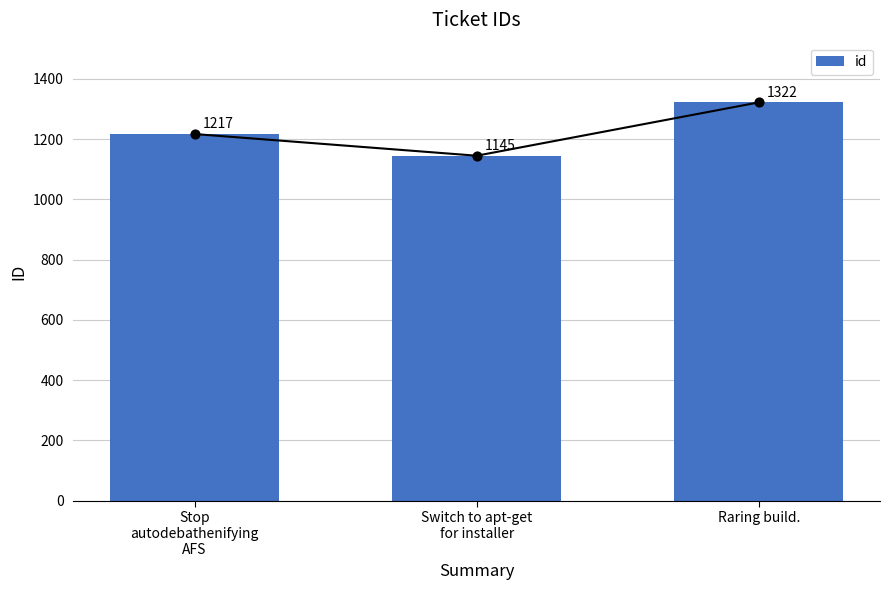

What is the change in value from Switch to apt-get
for installer to Raring build.?

+177